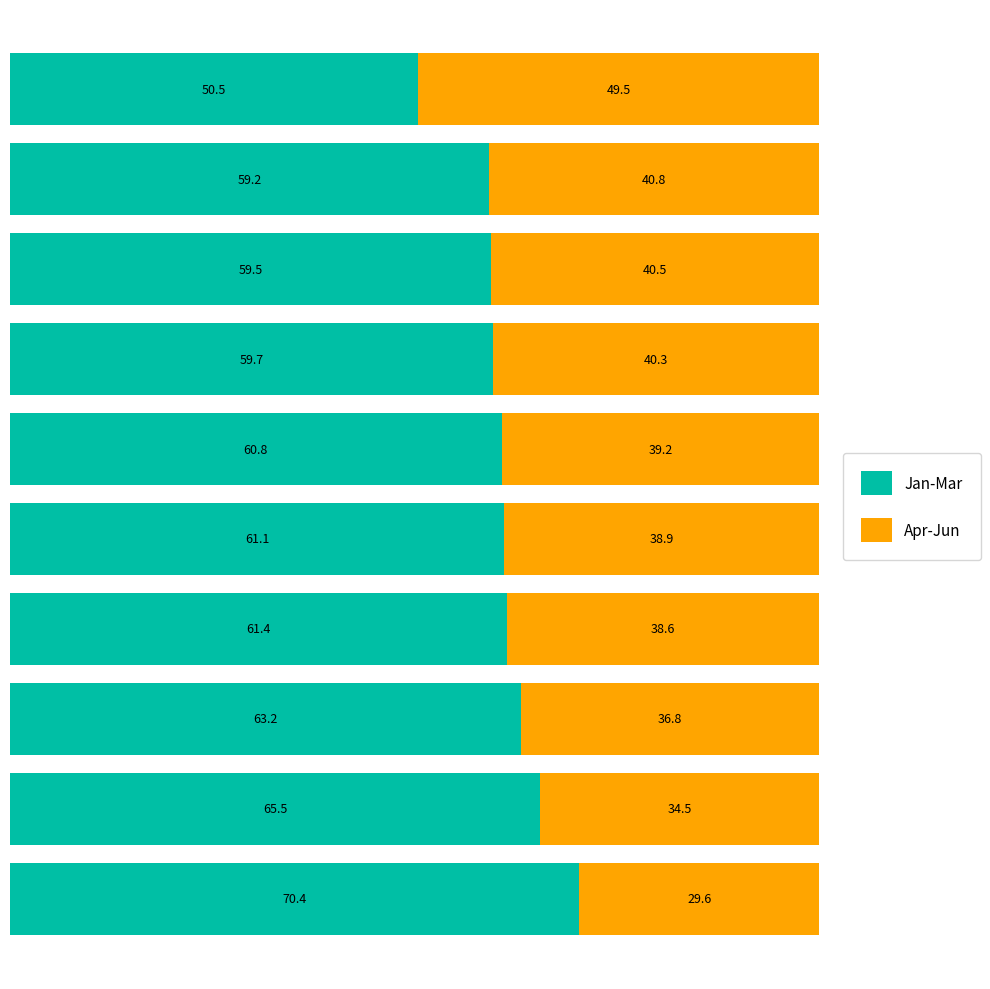

What is the average value of the Jan-Mar series?

61.1